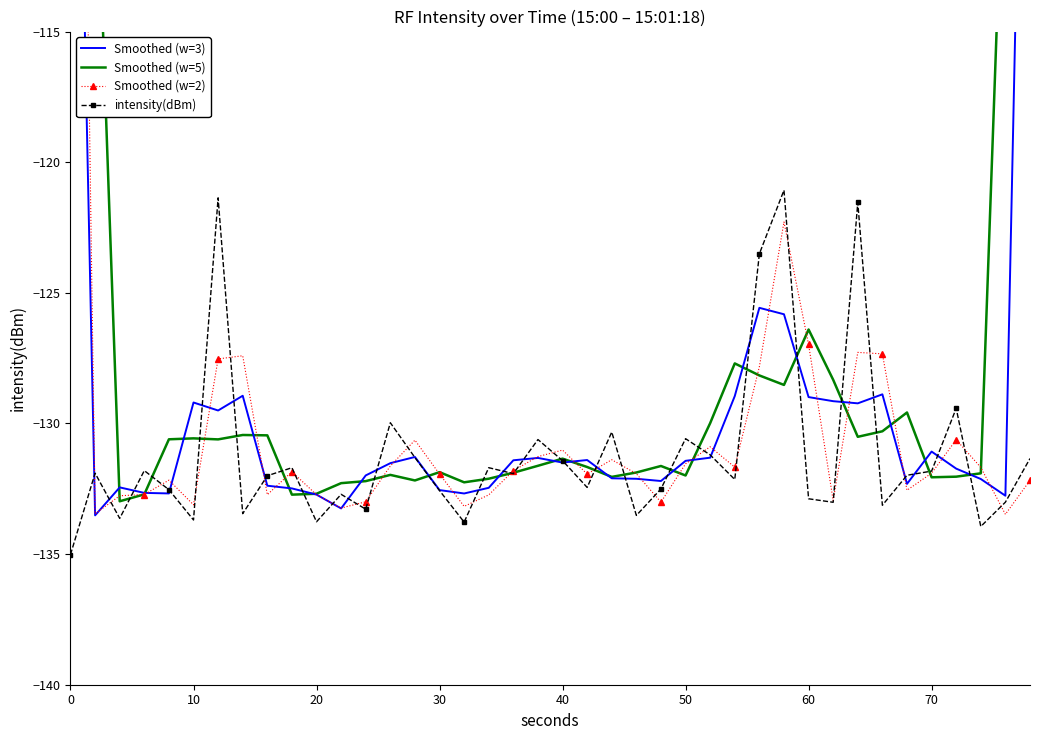

True or false: intensity(dBm) has more than 2 points higher than both neighbors.

True